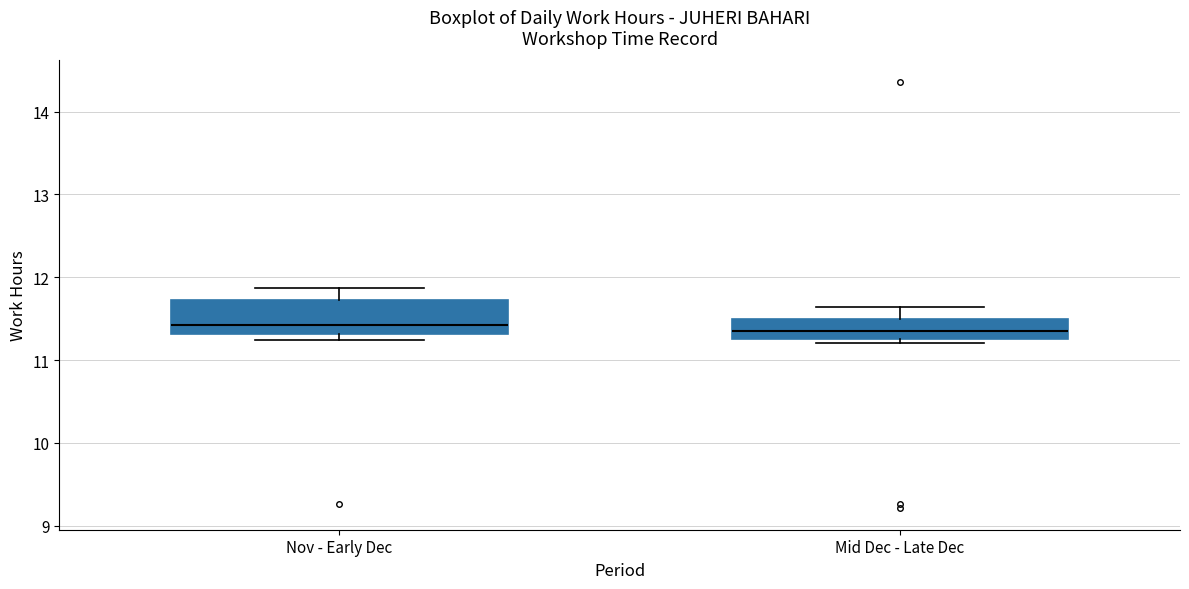

Comparing the boxes themselves (not the whiskers), which one is the tallest?

Nov - Early Dec